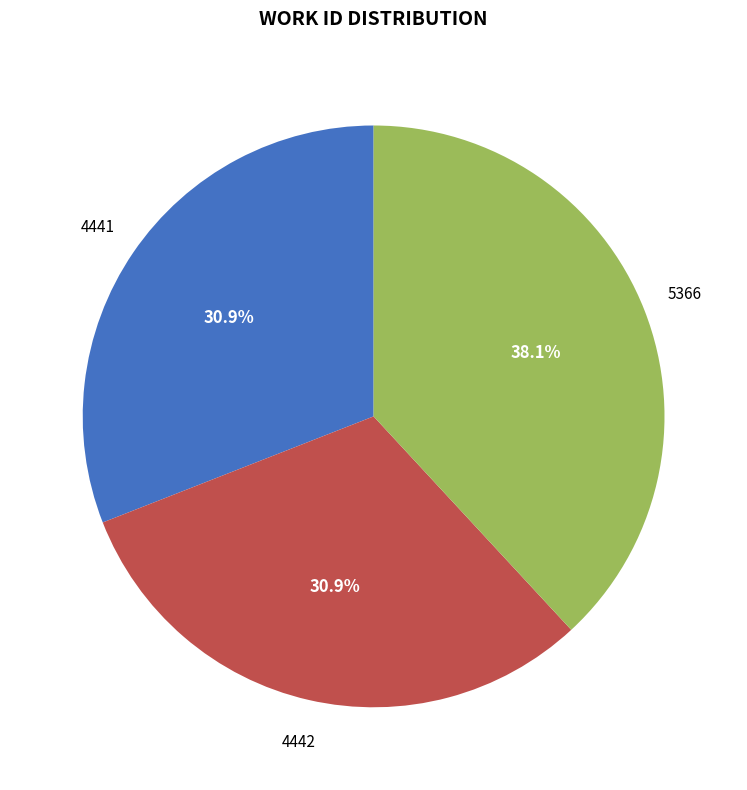

Is there a majority slice in this chart?

No